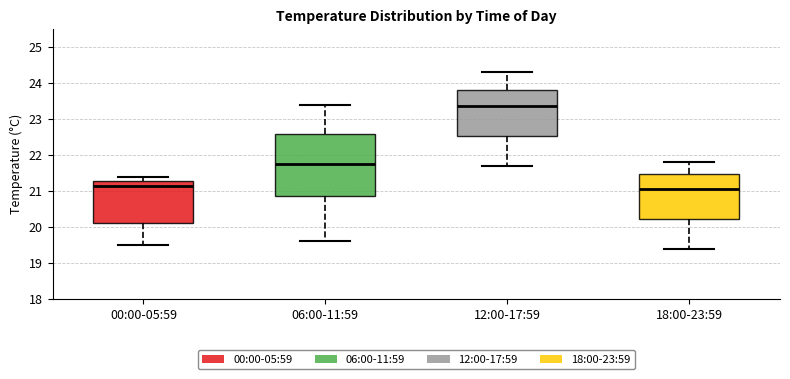

Where is the upper edge of the box for 12:00-17:59 on the y-axis? The values are not printed on the chart, so give them approximately, as read against the axis.

23.8